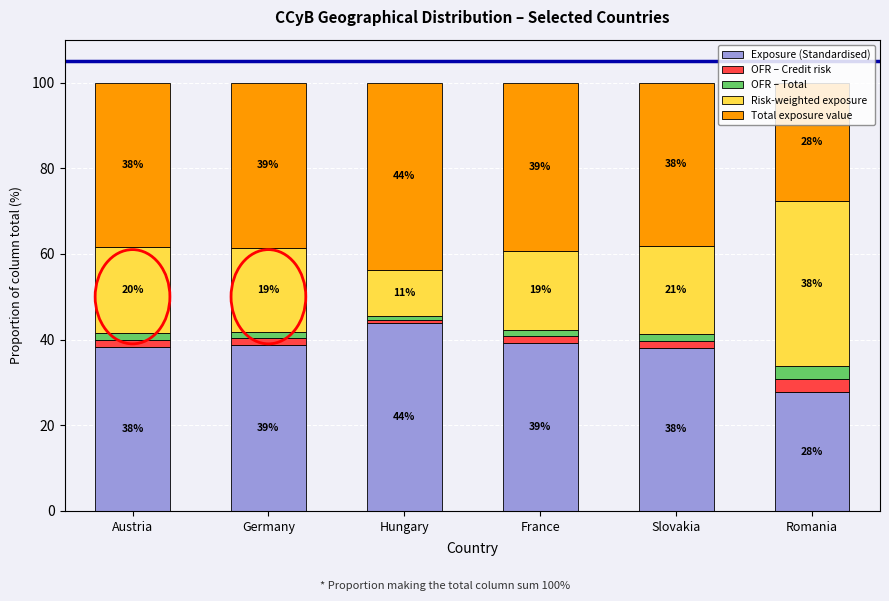

Are the bars horizontal?

No